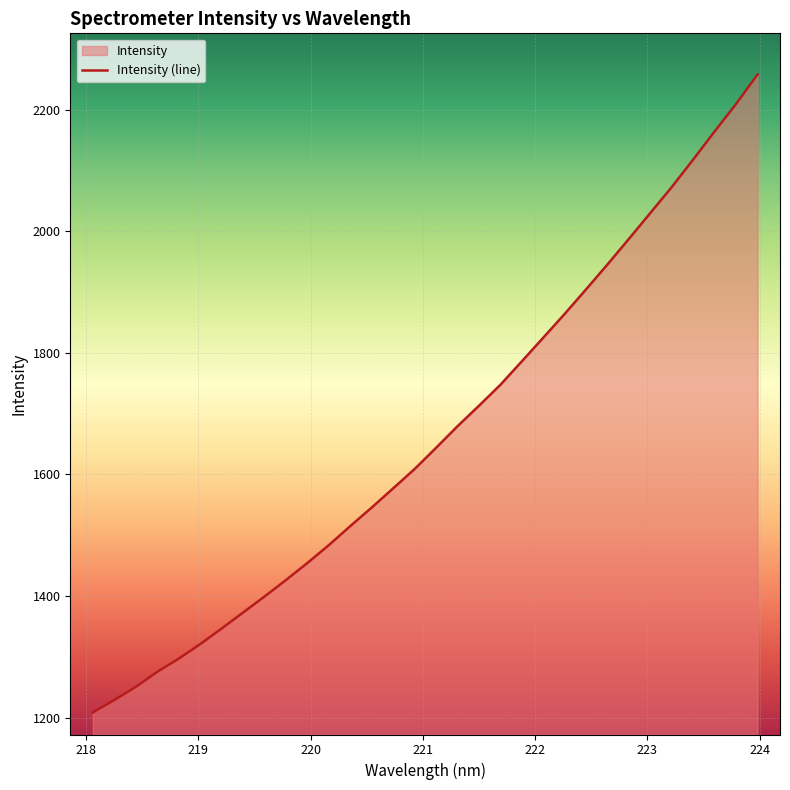

Does the chart display data point markers on the line(s)?

No